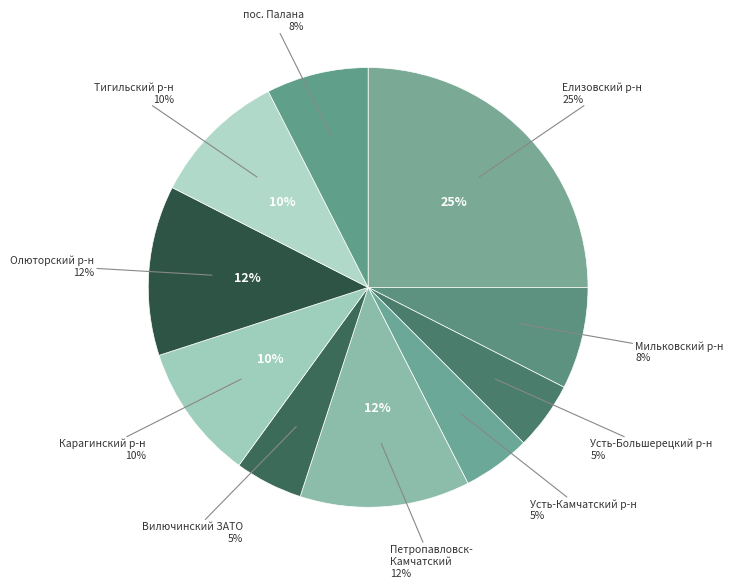

Rank the categories by value from highest to lowest.

Елизовский муниципальный район, Петропавловск-Камчатский, Олюторский муниципальный район, Карагинский муниципальный район, Тигильский муниципальный район, Мильковский муниципальный район, поселок Палана, Усть-Большерецкий муниципальный район, Усть-Камчатский муниципальный район, Вилючинский ЗАТО